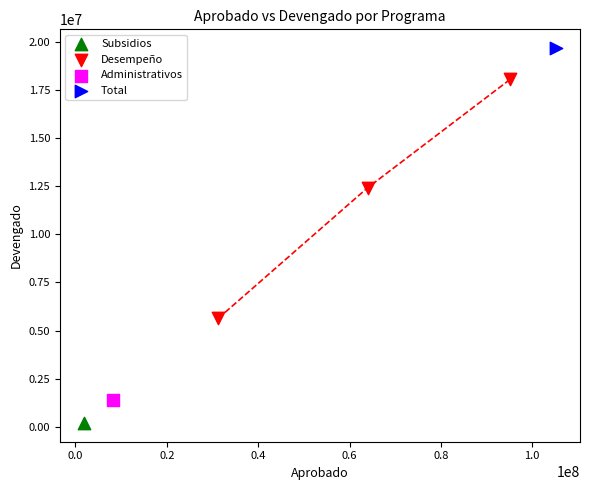

What are all the series names shown in the legend?

Subsidios, Desempeño, Administrativos, Total